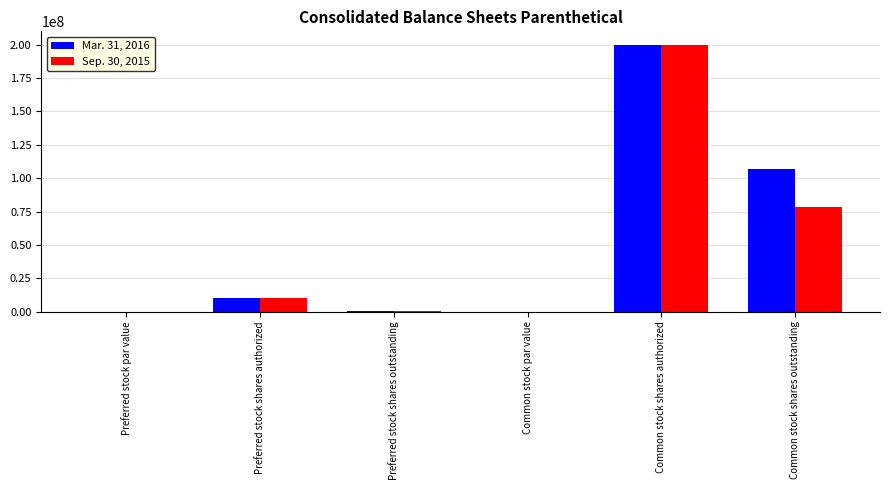

Does the chart contain stacked bars?

No